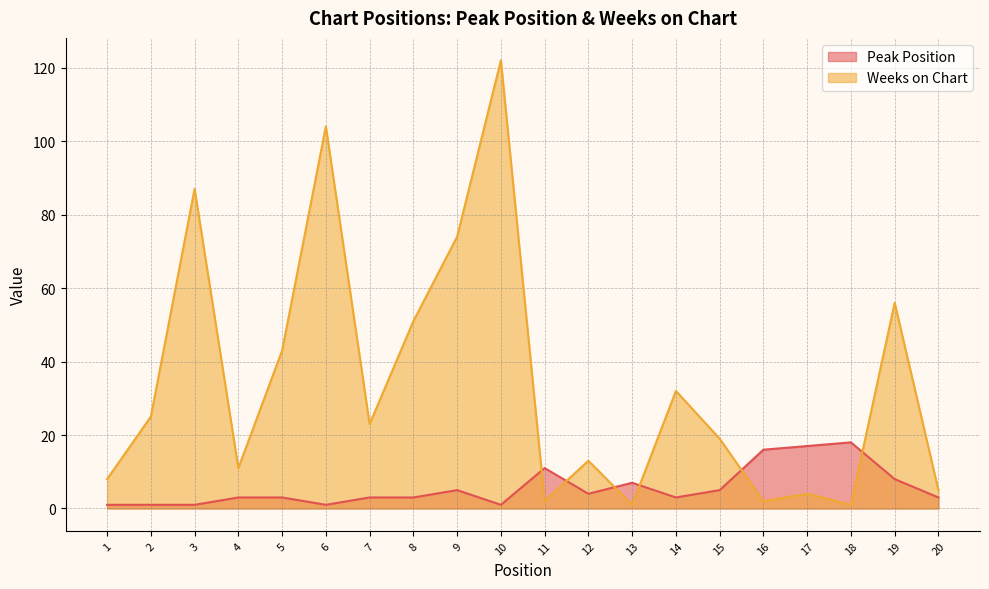

Between 9 and 17, which series saw the biggest shift?

Weeks on Chart